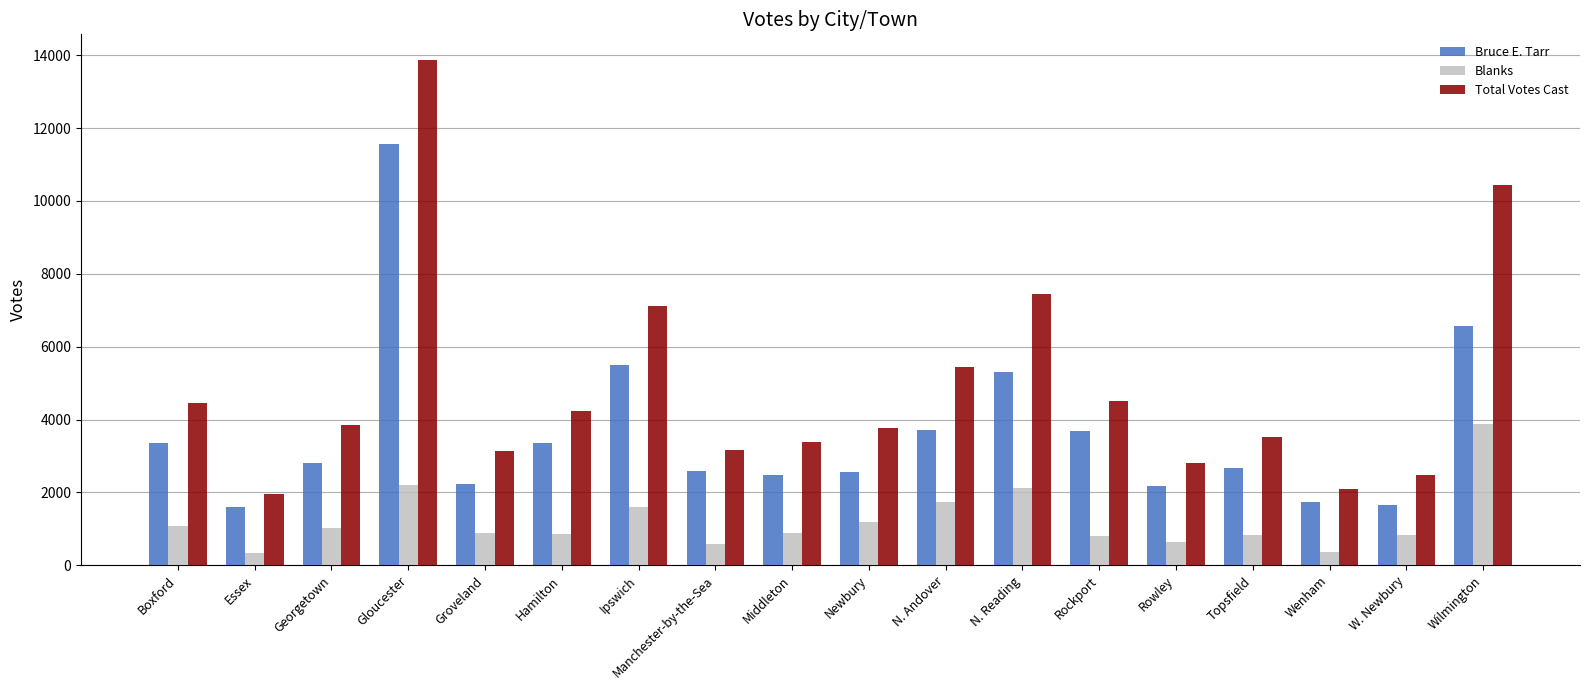

What position from the left is Newbury?

10